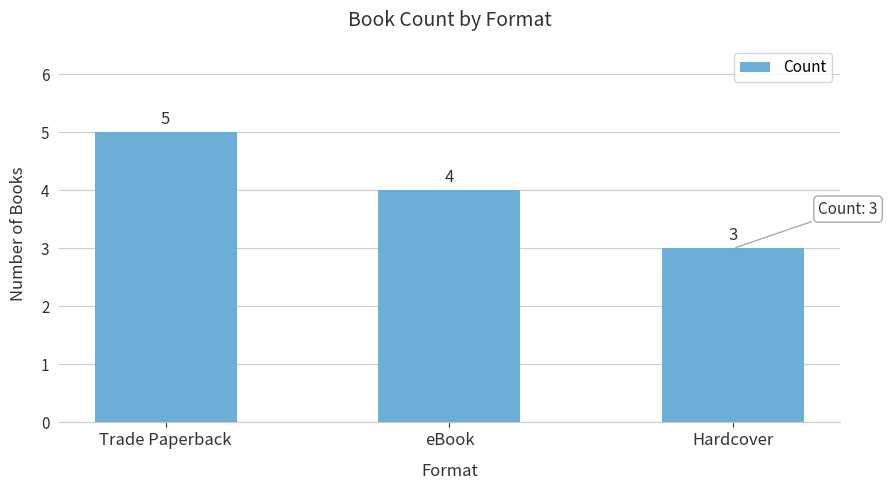

Are the bars horizontal?

No